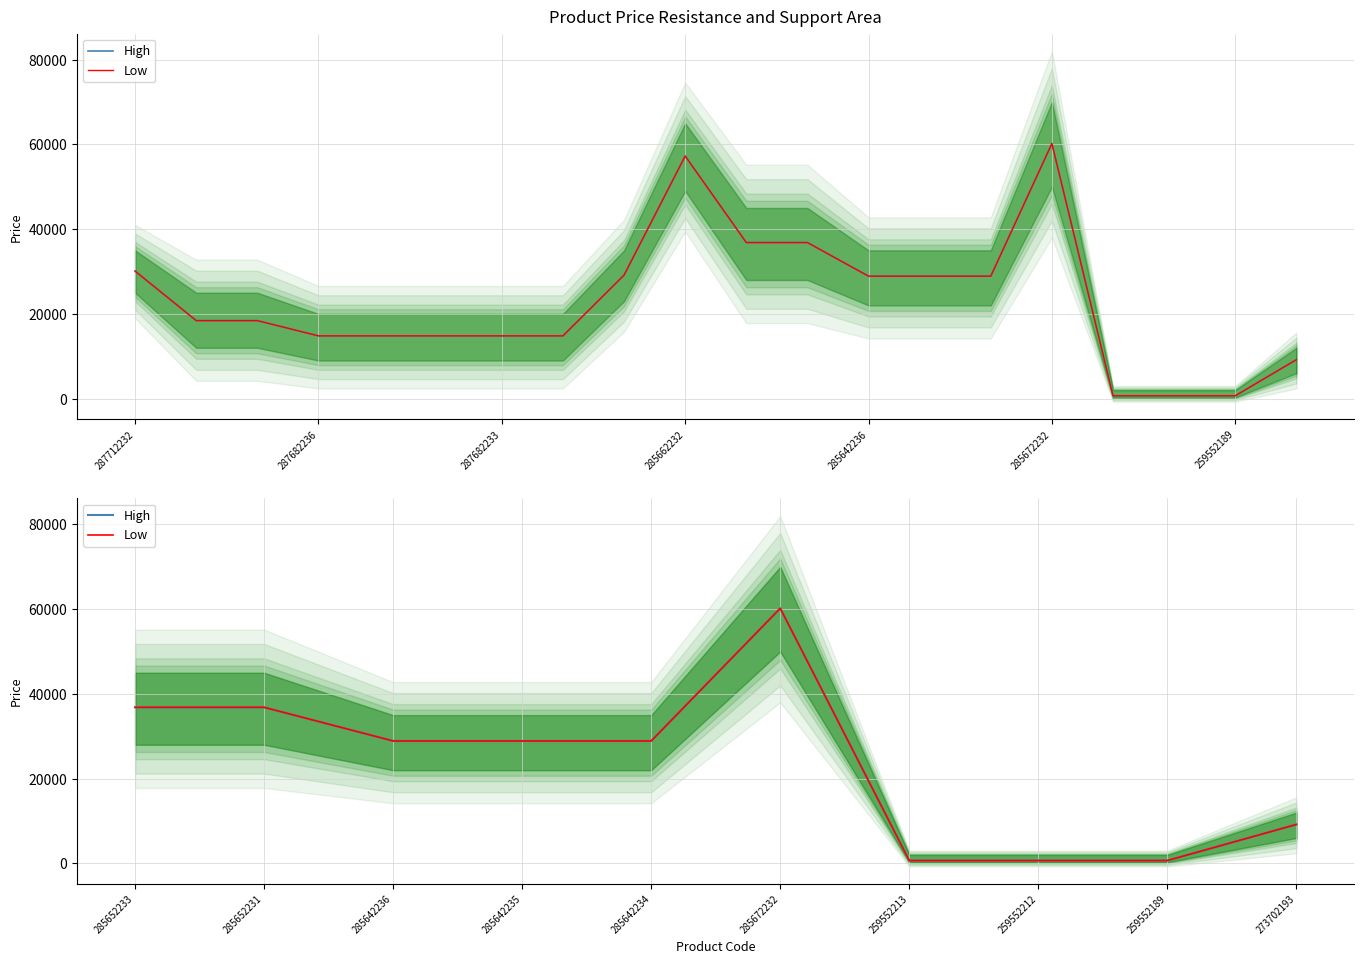

Which label corresponds to the largest value in the chart?

285672232